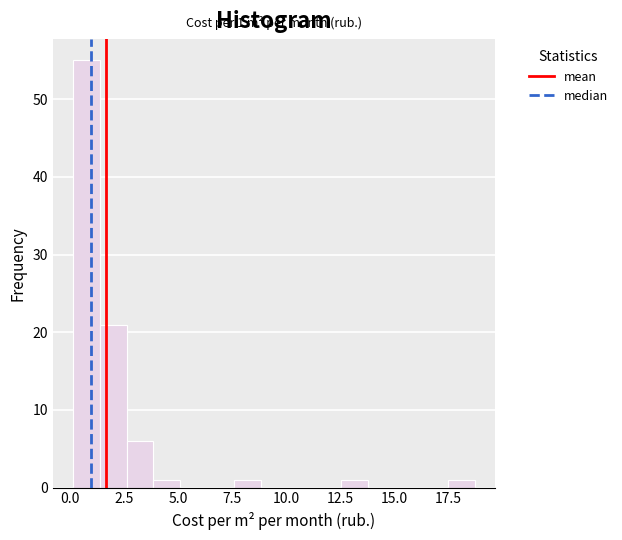

Around what value on the x-axis is the tallest bar? Give the approximate position of its centre, as read against the axis.

1.0